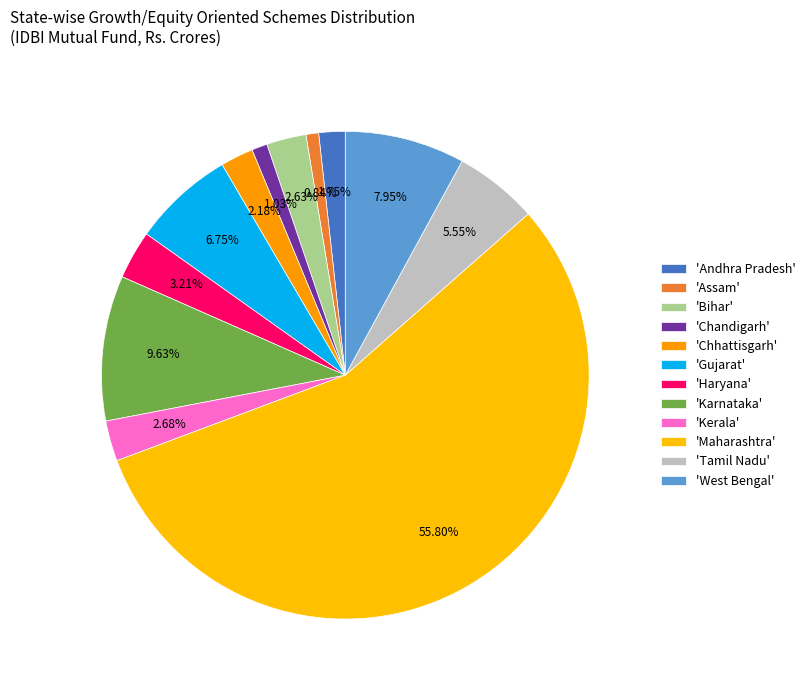

How many segments does this pie chart have?

12